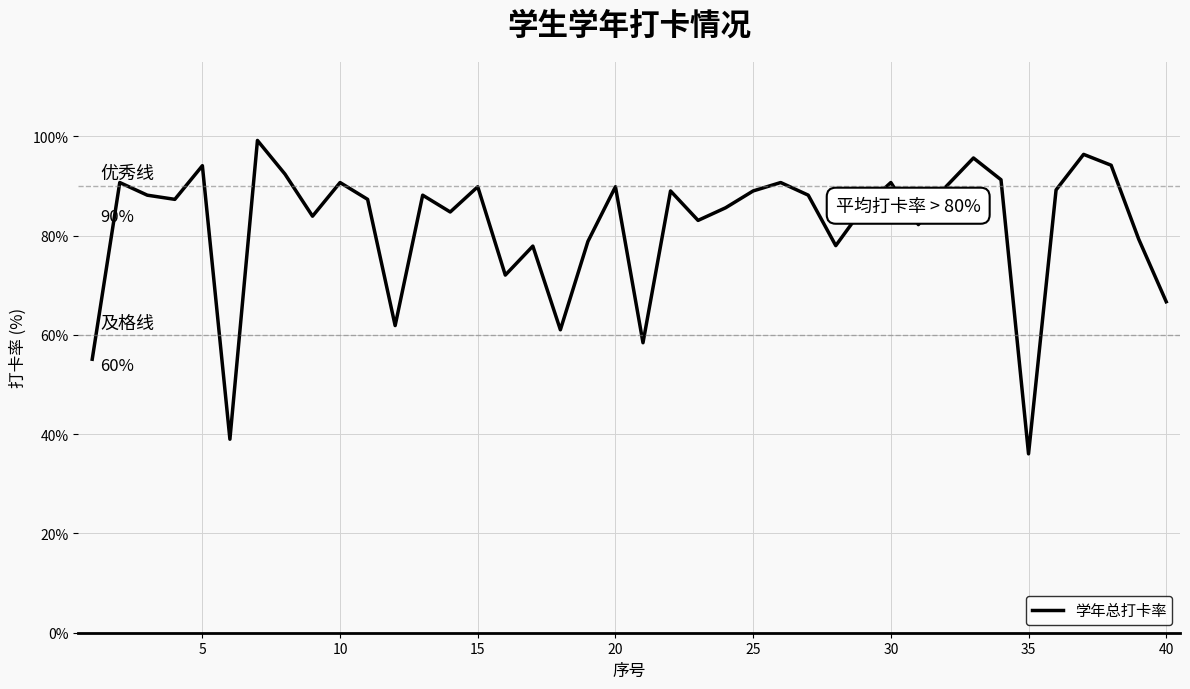

What is the minimum value shown in the chart?

36.0